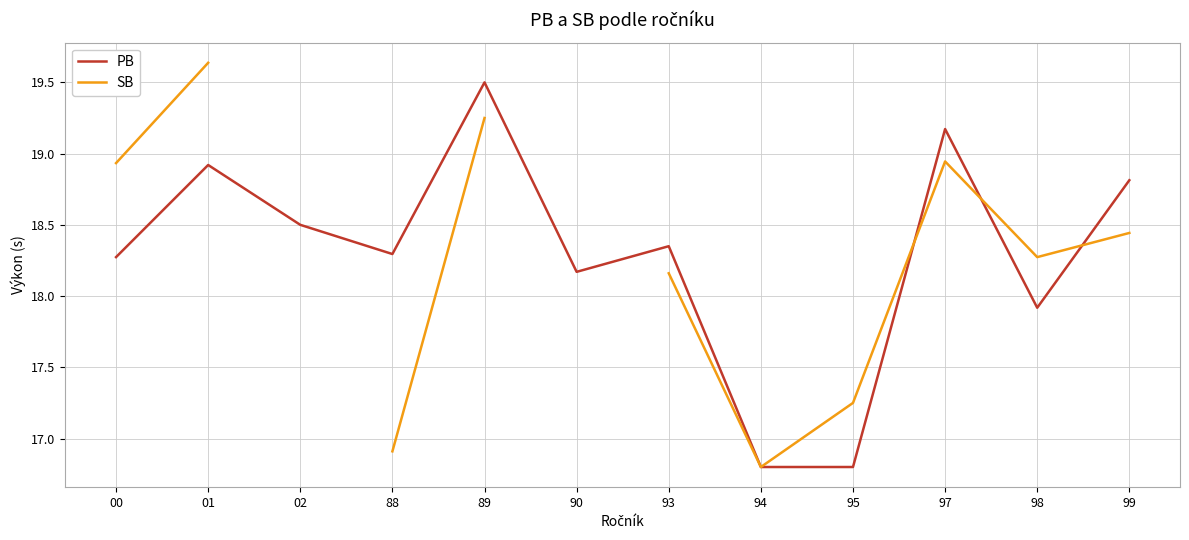

What is the difference between the maximum and minimum values in the SB series?

2.8